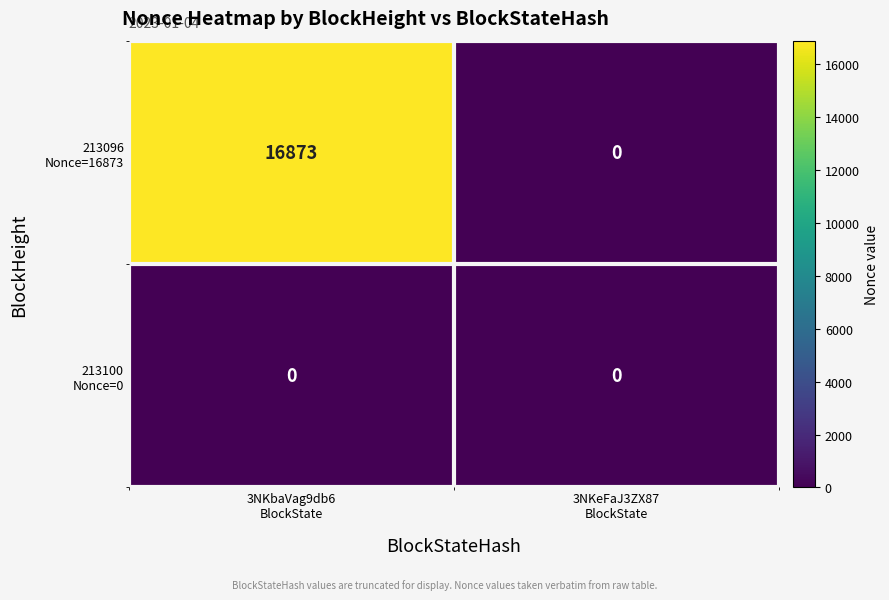

What is the maximum value shown in the chart?

16873